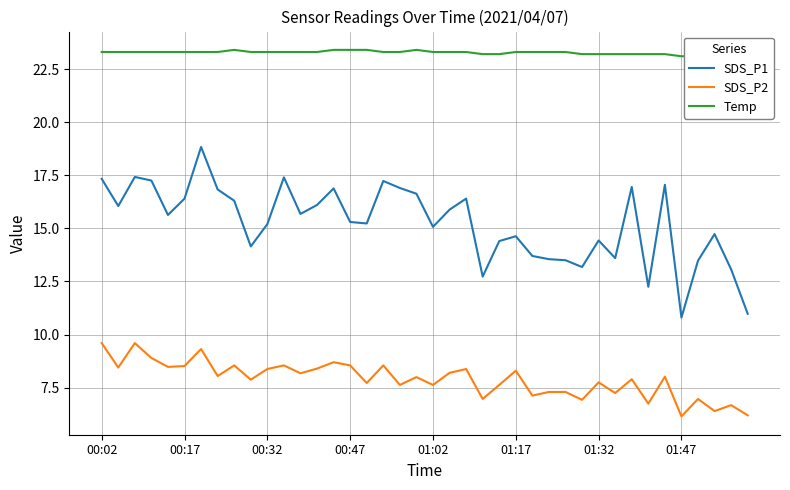

The SDS_P1 series shows 22.5 at 01:17. True or false?

False